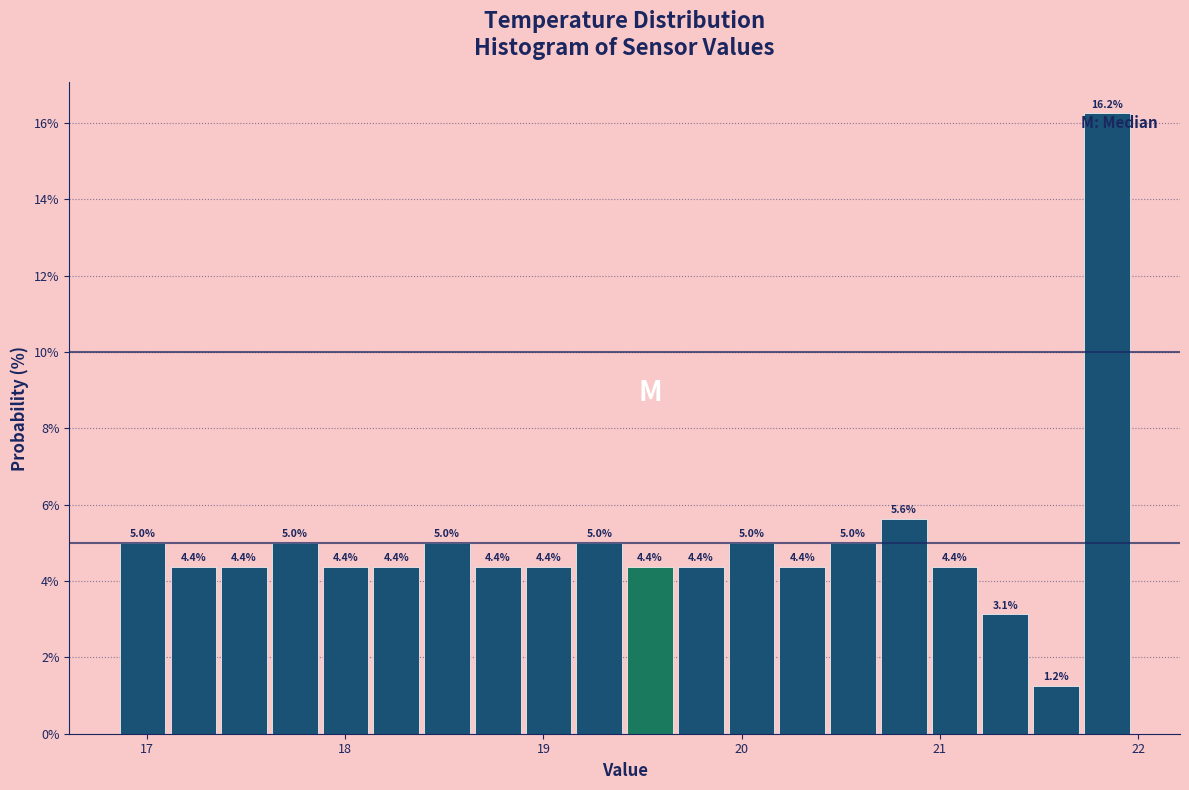

Read against the x-axis, roughly where is the centre of the tallest bar?

21.8